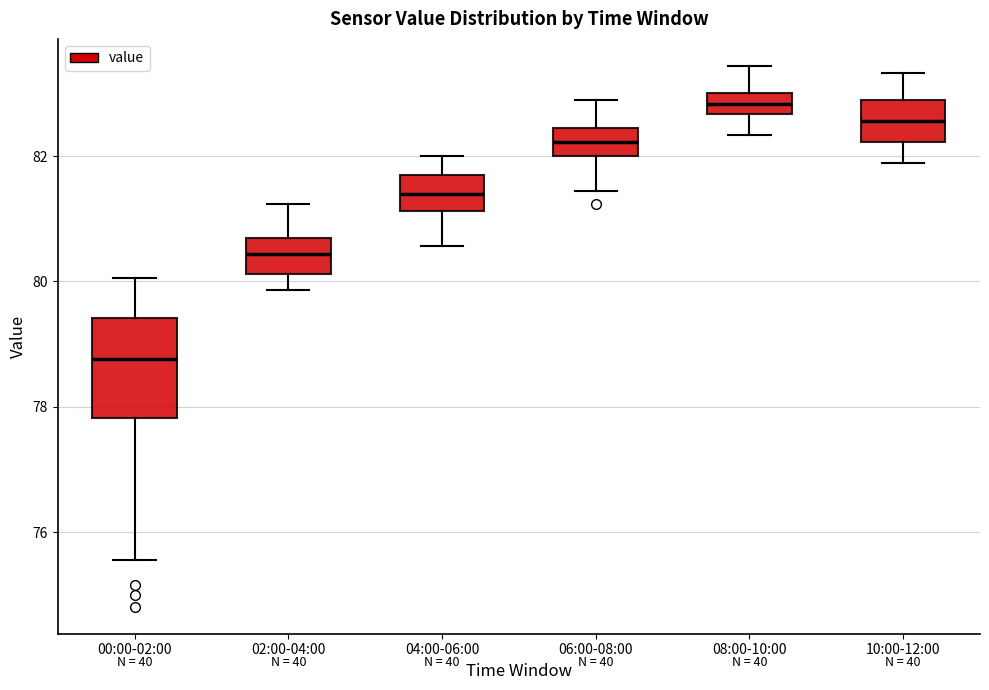

Where does the upper whisker of the box for 00:00-02:00 end on the y-axis? The values are not printed on the chart, so give them approximately, as read against the axis.

80.0